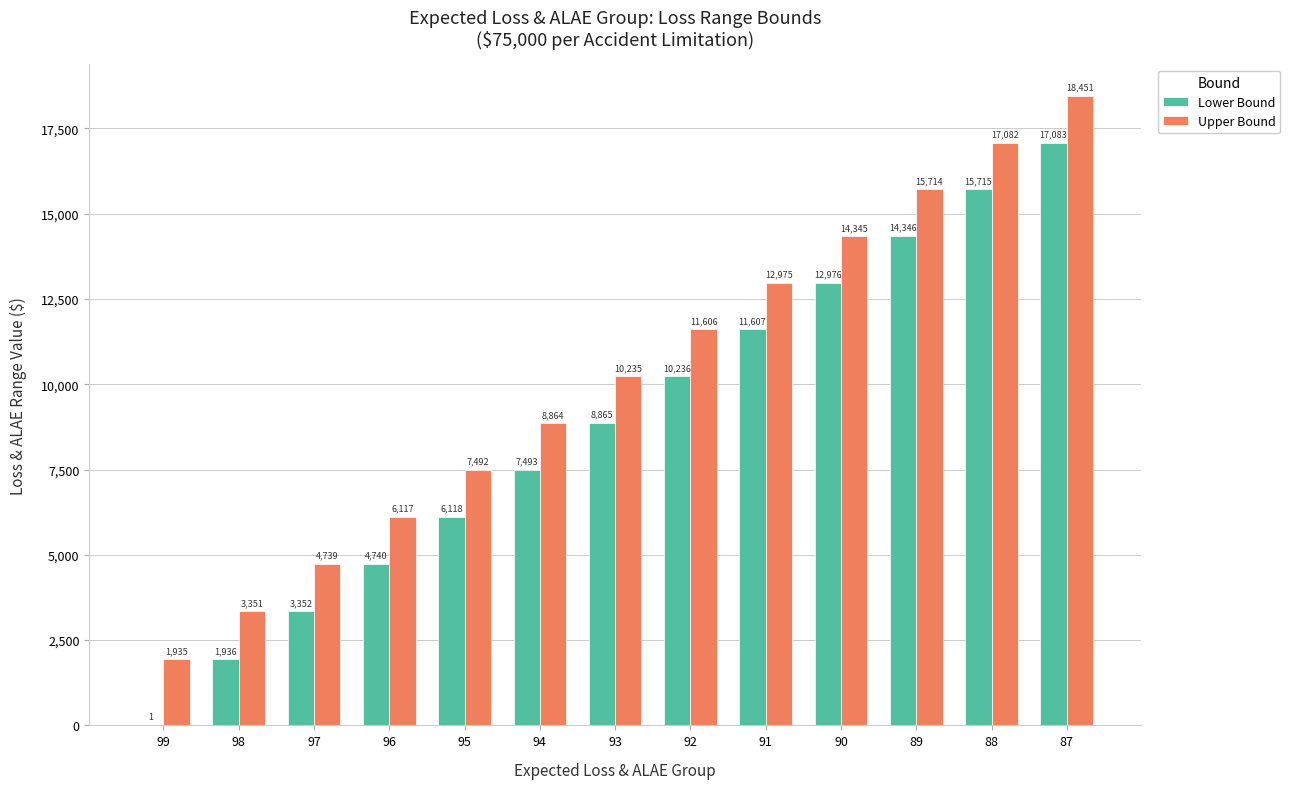

Which series has the widest spread of values?

Lower Bound